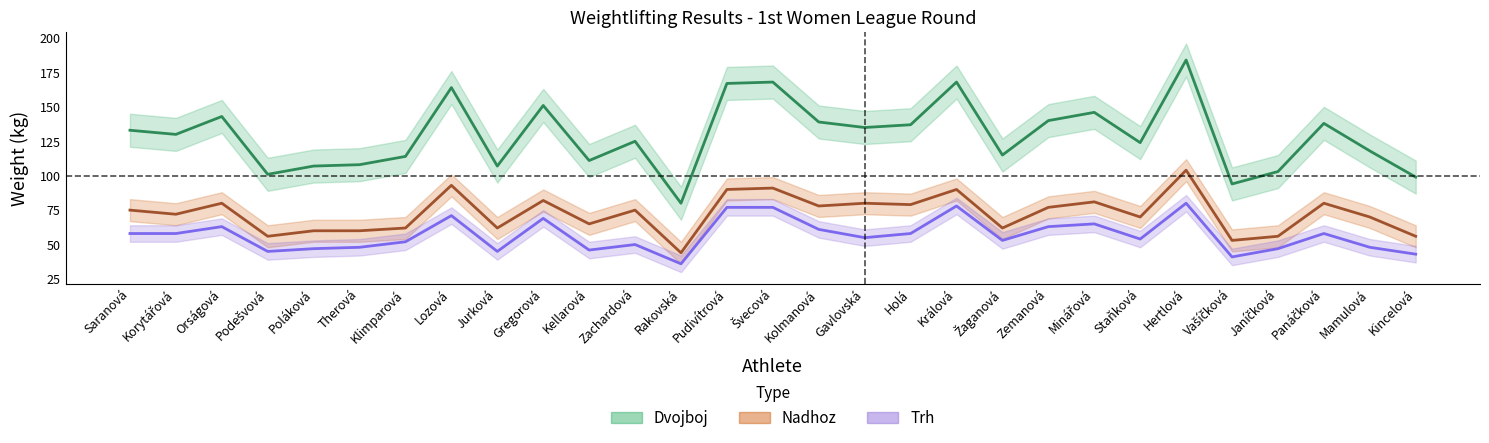

Is this an area chart (filled region under the line)?

No